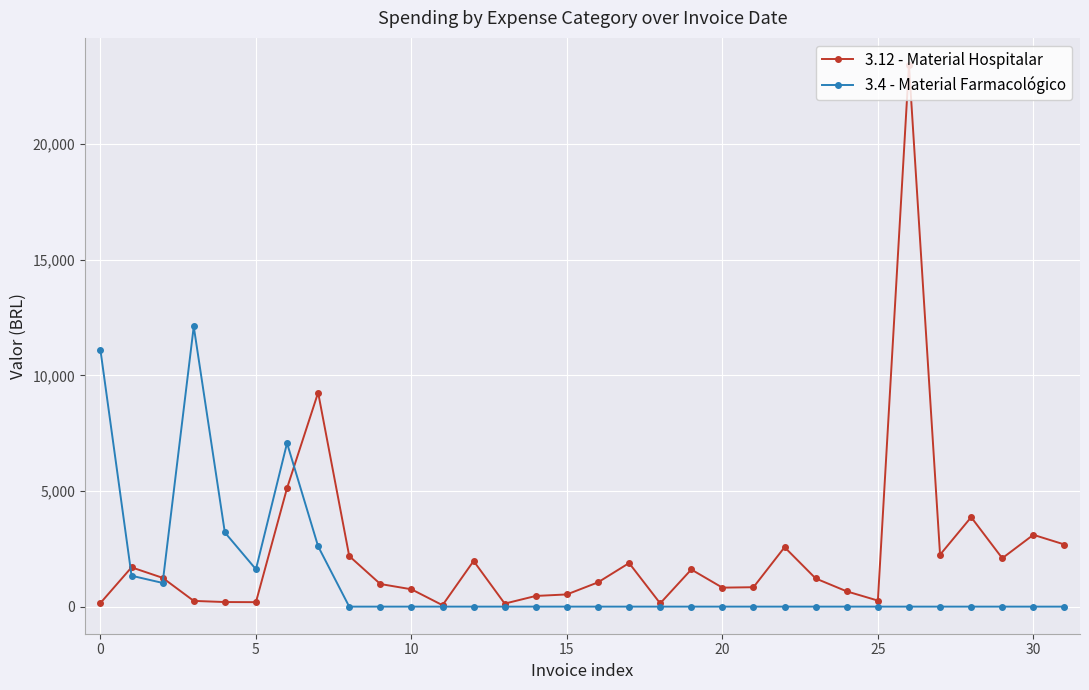

What is the maximum value for 3.12 - Material Hospitalar?

23415.0